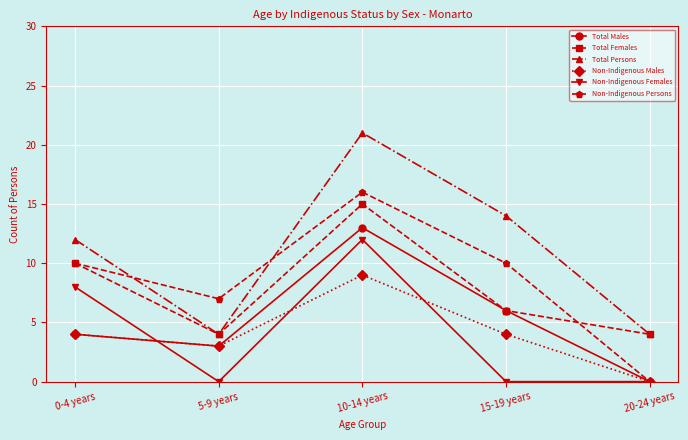

At which category does Total Persons reach its first local valley?

5-9 years